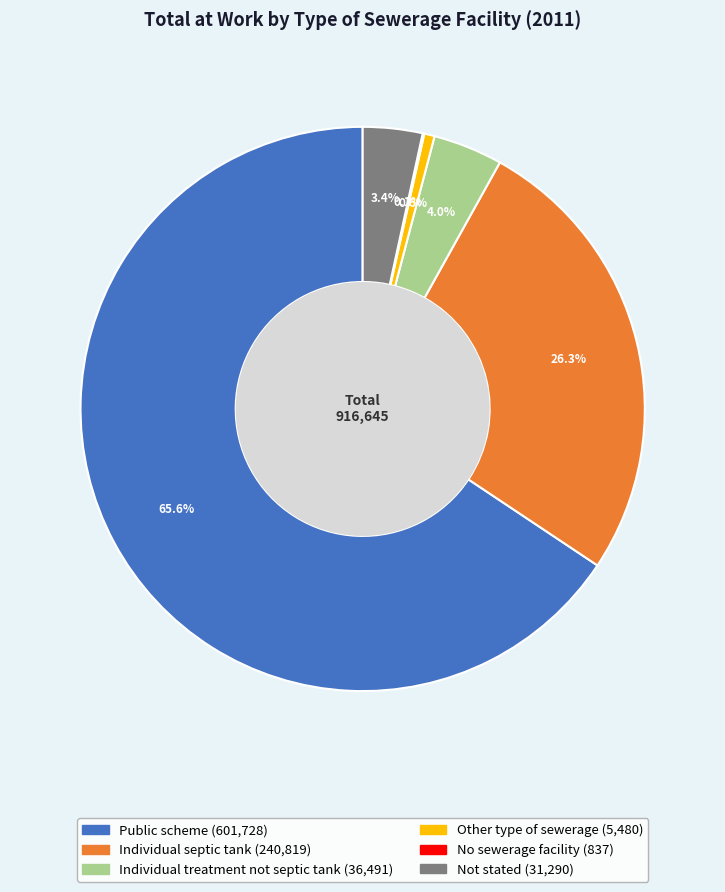

Approximately how many times larger is the value at Individual septic tank compared to Individual treatment not septic tank?

6.6